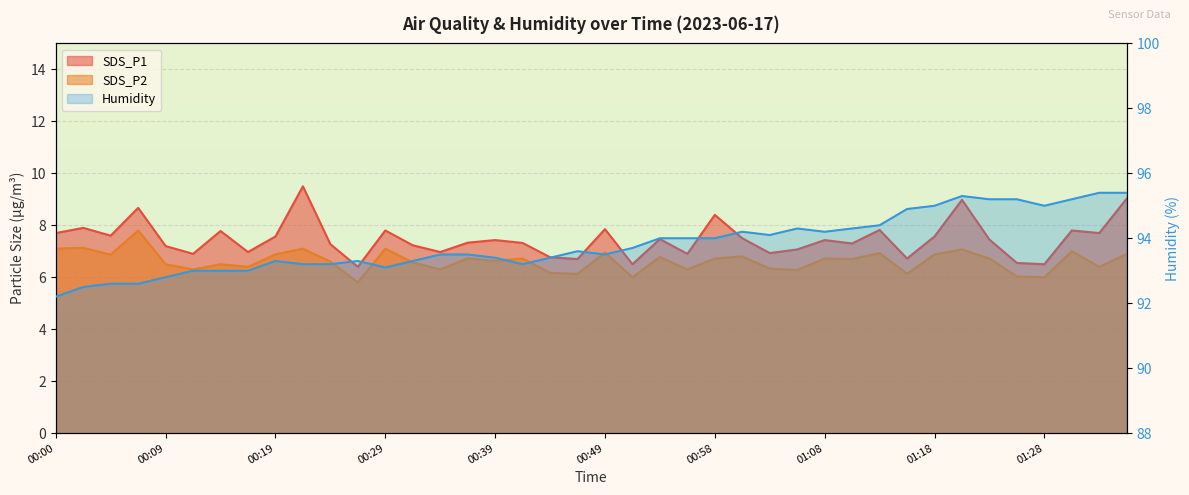

How many categories are shown in the chart?

40